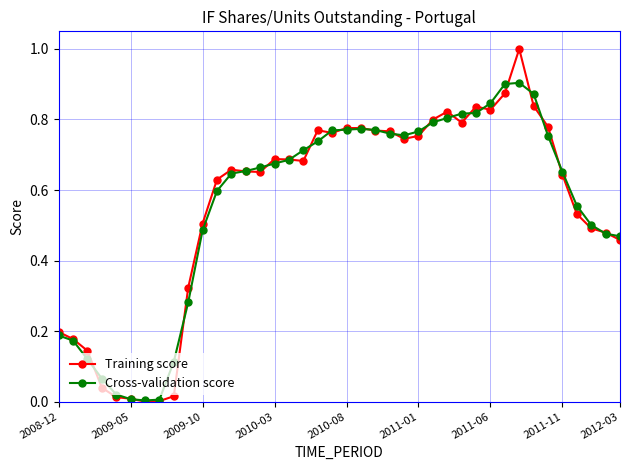

Rank the series by their maximum value, from highest to lowest.

Training score, Cross-validation score